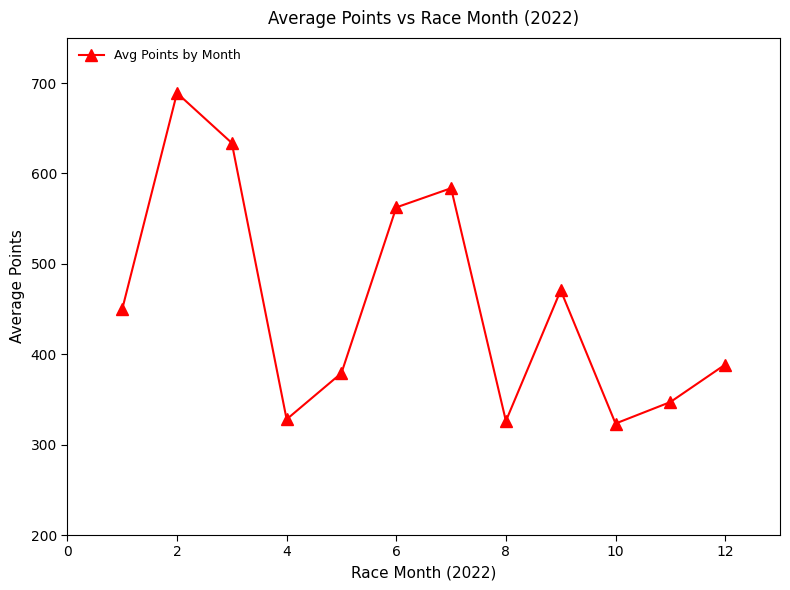

Count the number of values greater than 449.

6